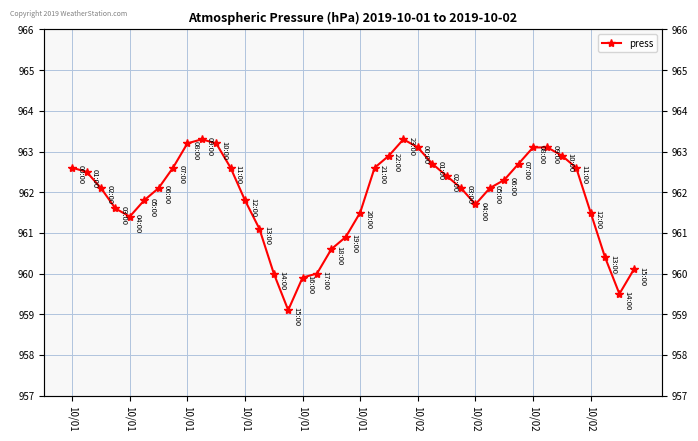

At which label does the data first exceed 962?

10/01